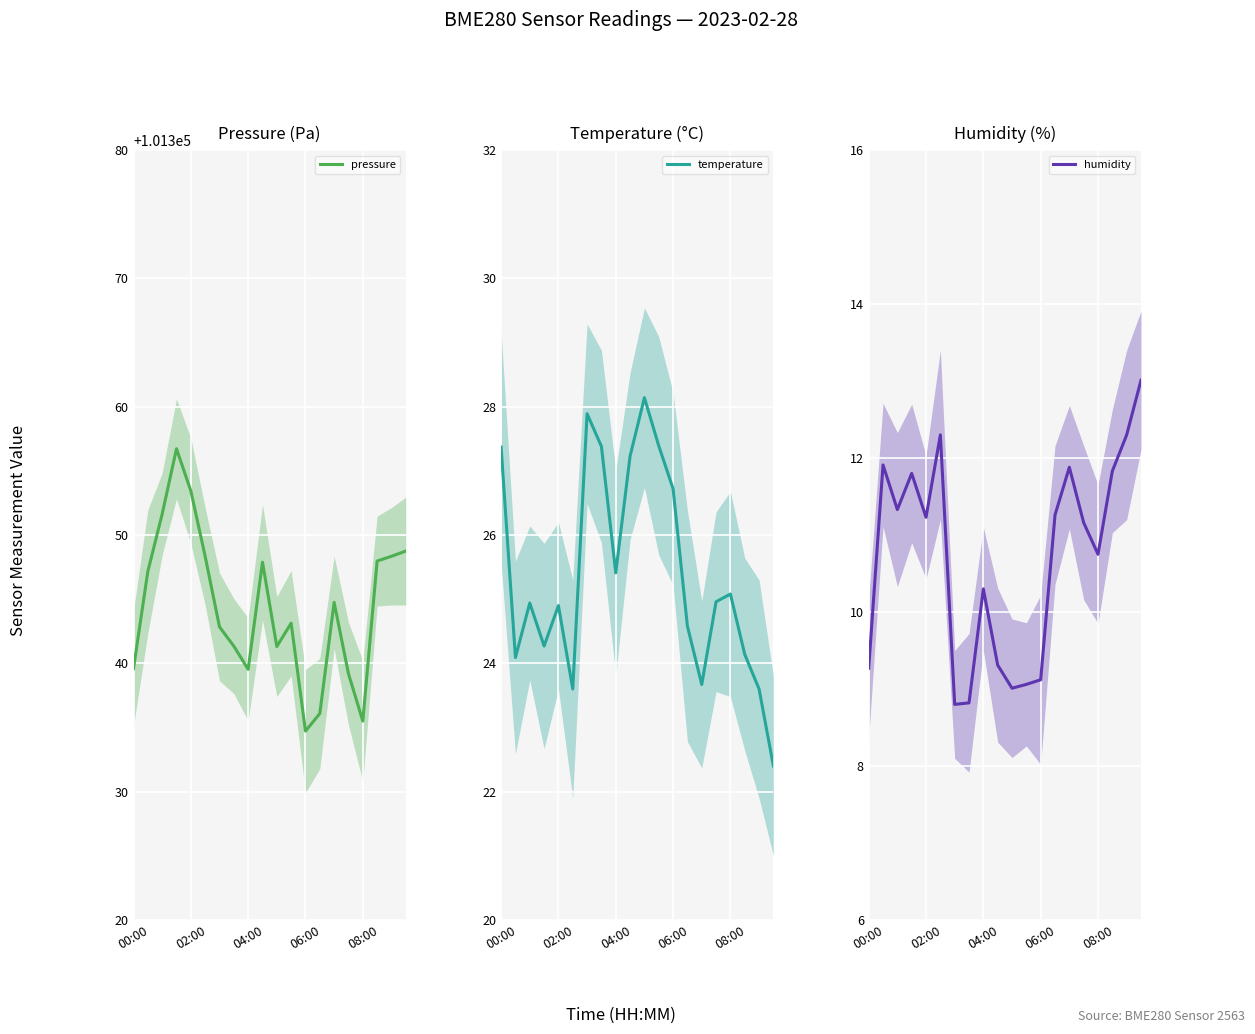

The temperature series shows 26.7 at 06:00. True or false?

True